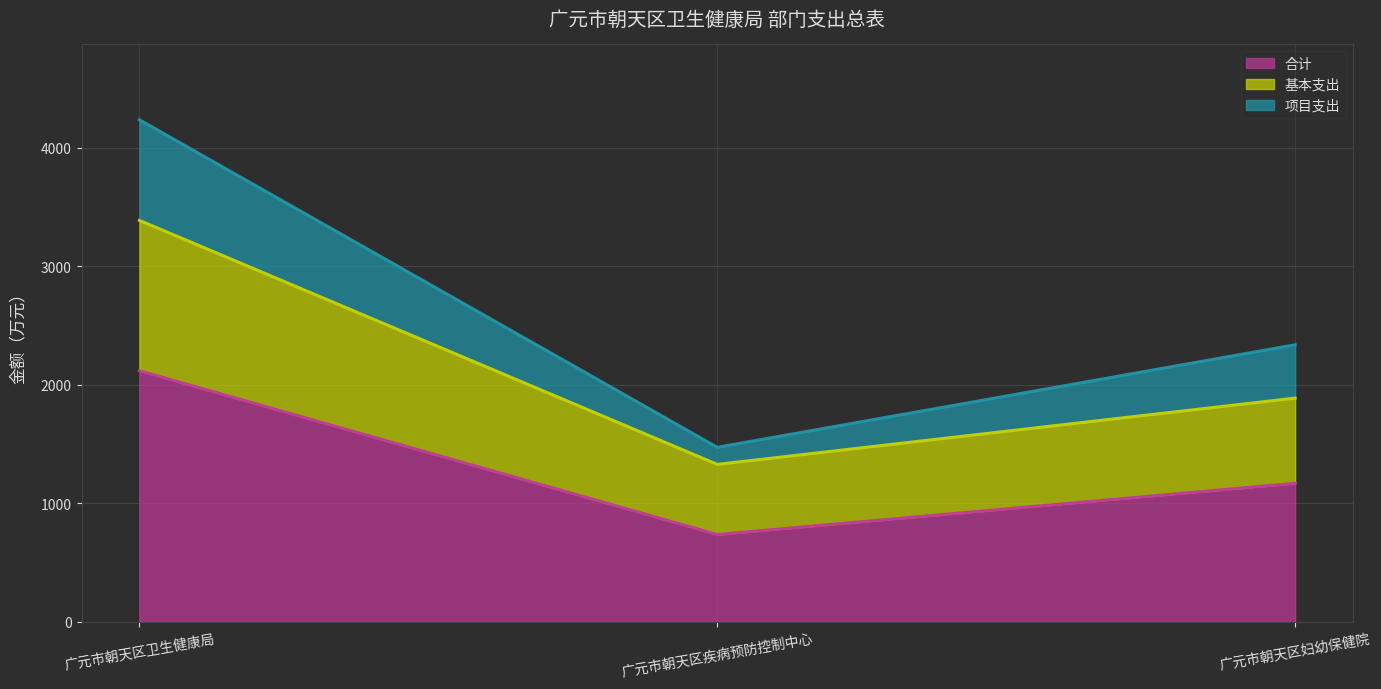

How many lines are shown in the chart?

3